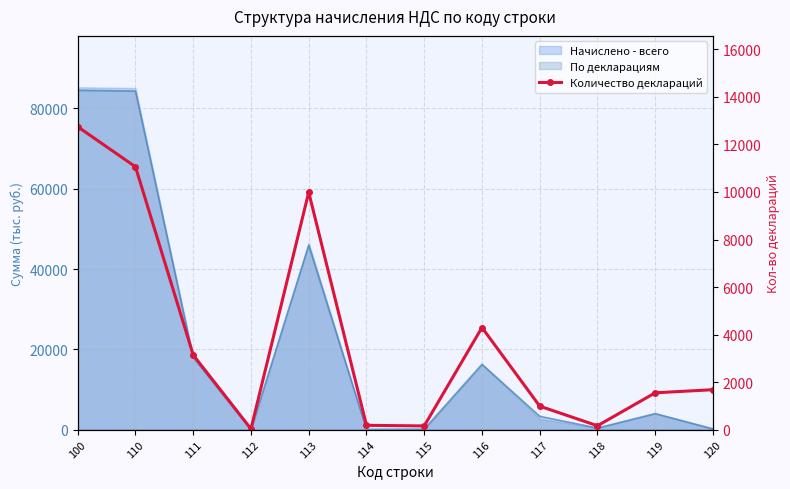

Reading left to right, what are all the values shown in this chart?

100=12747	110=11061	111=3139	112=29	113=9991	114=179	115=153	116=4296	117=985	118=161	119=1548	120=1678